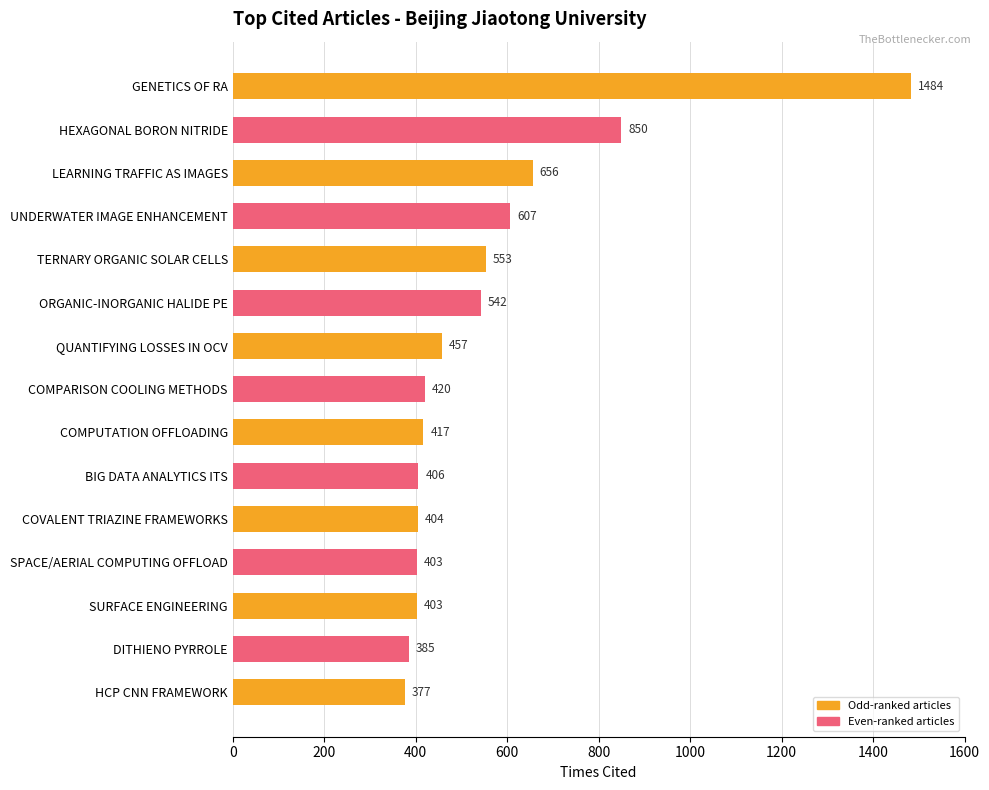

What is the label of the 10th bar from the bottom?

ORGANIC-INORGANIC HALIDE PE